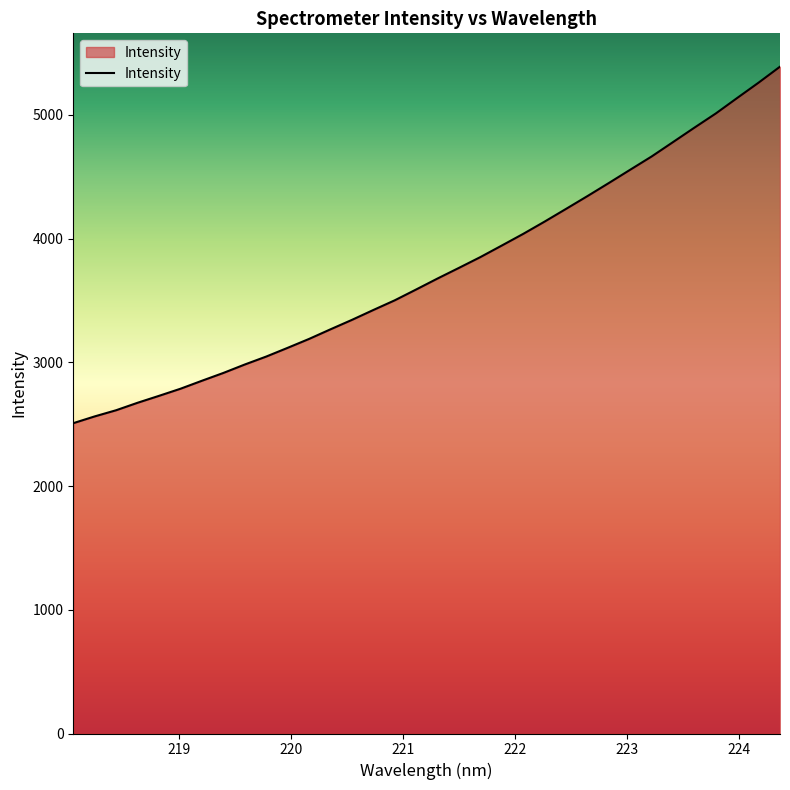

What is the difference between the maximum and minimum values?

2881.4